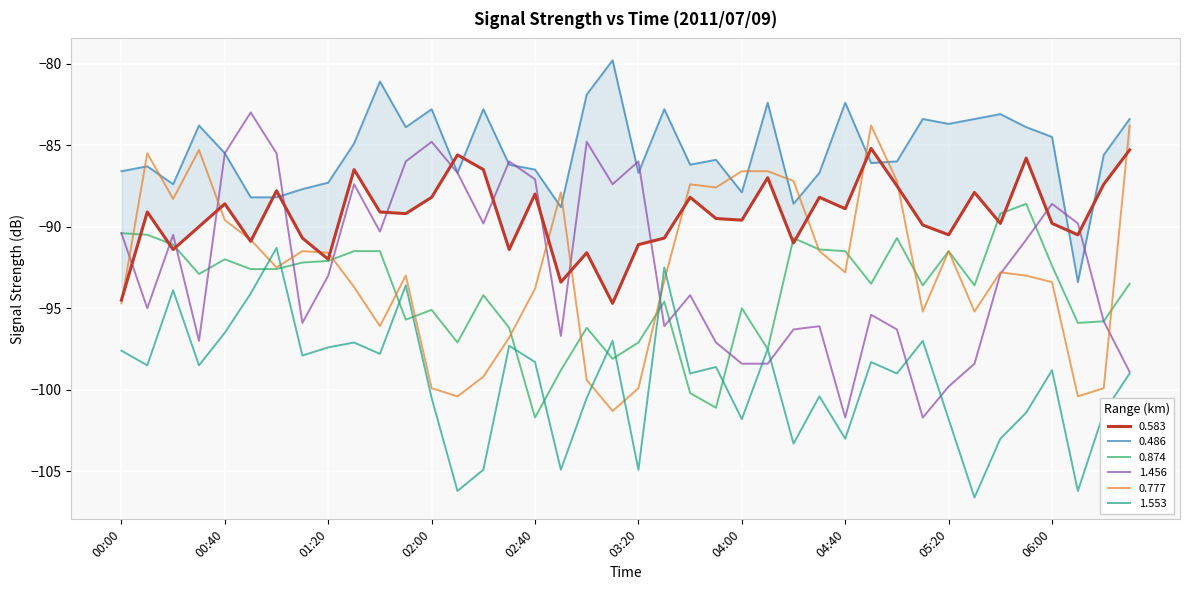

List the series in order of their peak value, lowest first.

1.553, 0.874, 0.583, 0.777, 1.456, 0.486